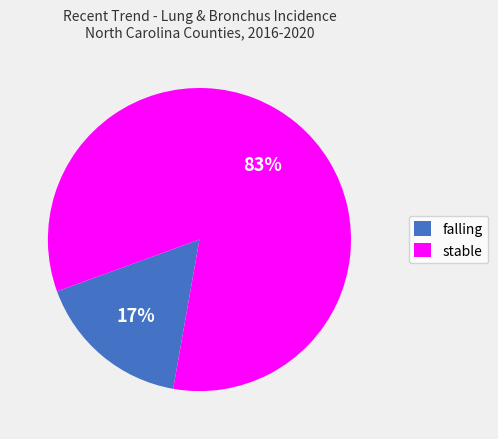

Which category accounts for the majority?

stable